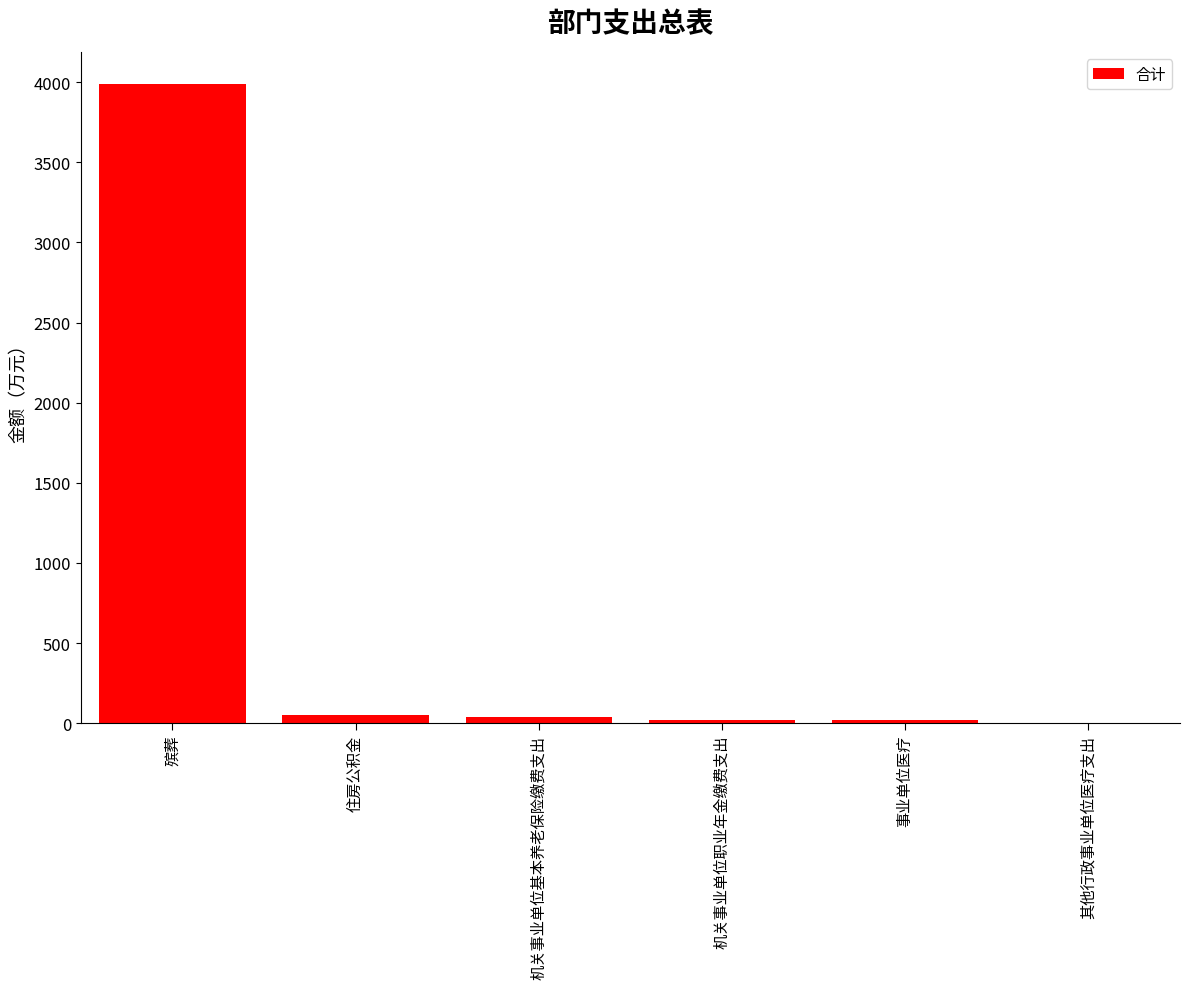

What is the ratio of the value at 事业单位医疗 to the value at 机关事业单位职业年金缴费支出?

0.9